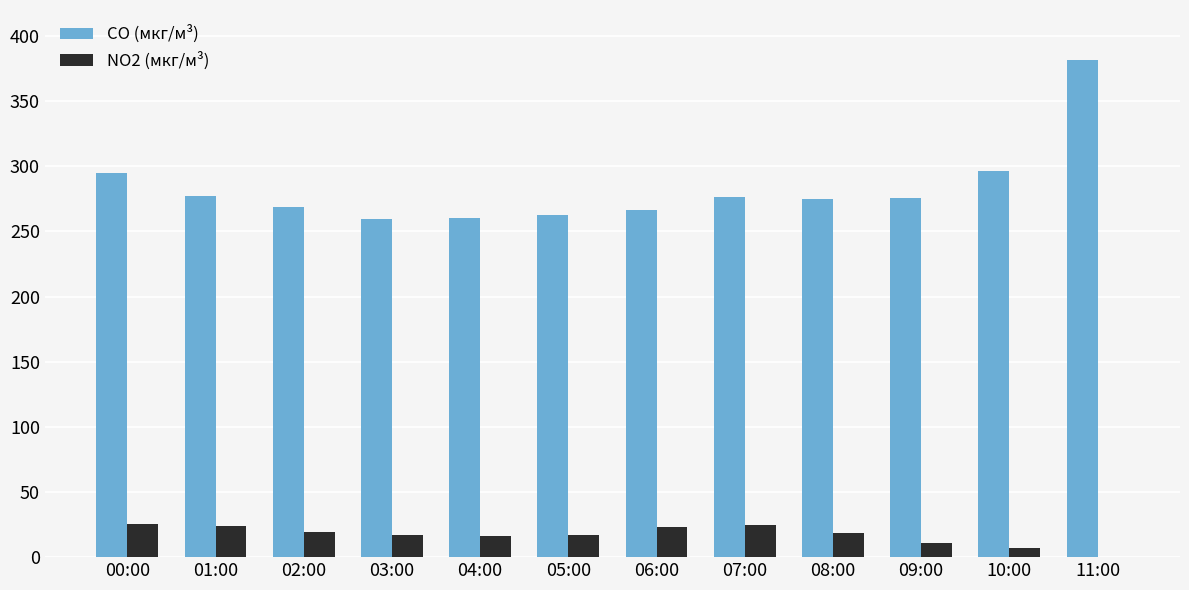

What is the total value across all series at 00:00?

320.3